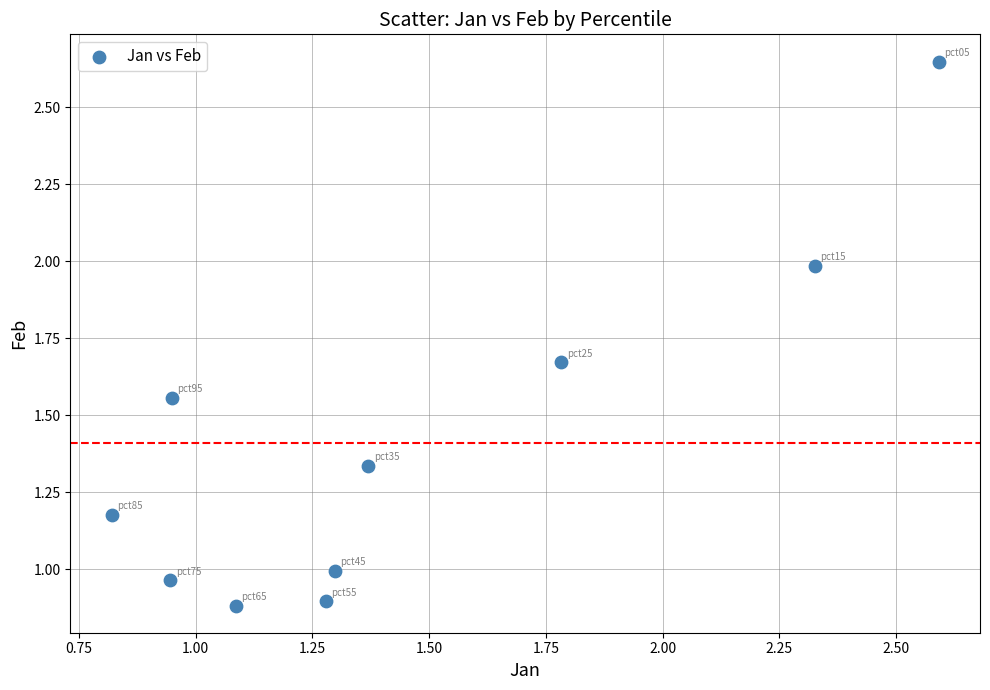

What is the average Y value?

1.4